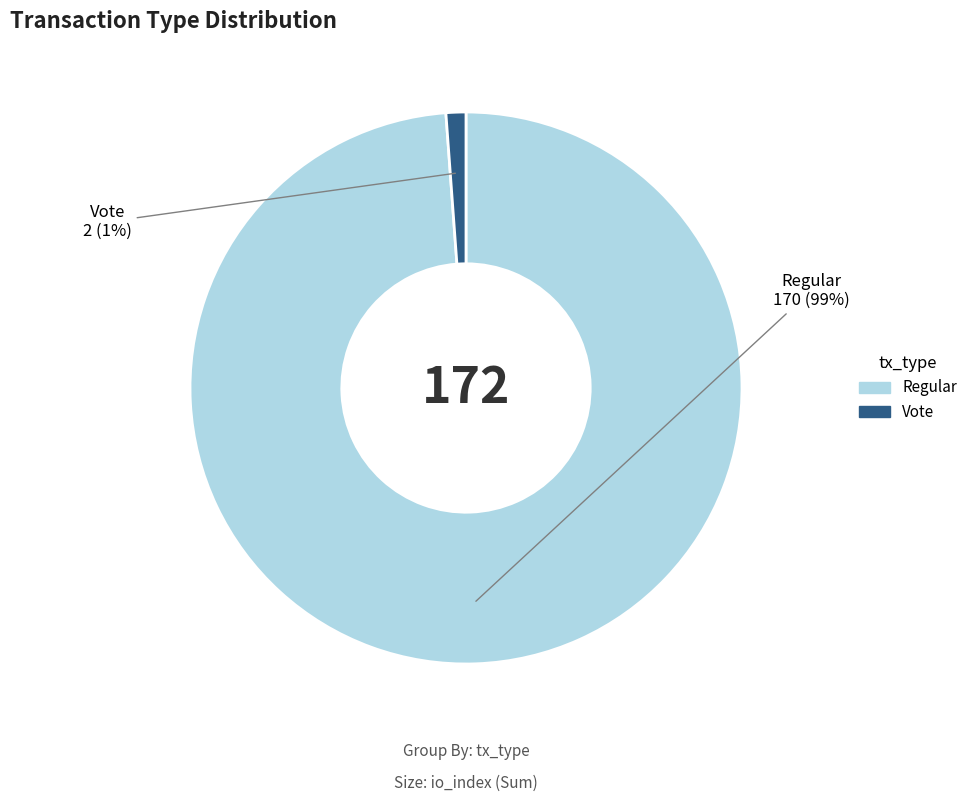

Does Regular represent more than half of the total?

Yes